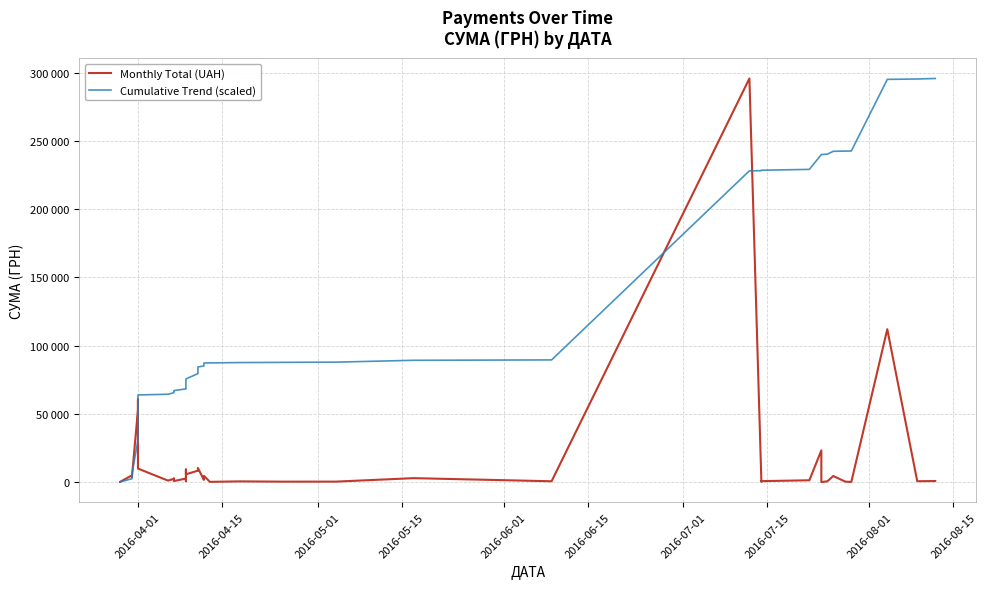

Reading right to left, list all the values displayed in this chart.

Monthly Total (UAH): 775.0	633.1	111990.4	97.8	331.6	4460.0	574.6	11.2	23228.0	1321.3	708.4	200.8	295638.6	600.0	2886.0	339.4	323.2	527.8	173.9	4573.8	1592.4	10355.9	8360.4	5720.2	9235.2	633.1	2600.0	774.4	2607.0	2354.0	1111.6	9898.4	60564.6	53028.9	3855.6	3635.4	4960.2	97.8	100.0	97.8
Cumulative Trend (scaled): 295638.6	295275.5	294978.8	242506.8	242461.0	242305.6	240215.9	239946.7	239941.4	229058.2	228439.1	228107.2	228013.1	89494.5	89213.4	87861.2	87702.1	87550.7	87303.4	87221.9	85078.9	84332.8	79480.7	75563.5	72883.4	68556.3	68259.6	67041.4	66678.6	65457.1	64354.2	63833.3	59195.5	30818.6	5972.4	4165.9	2462.6	138.5	92.7	45.8